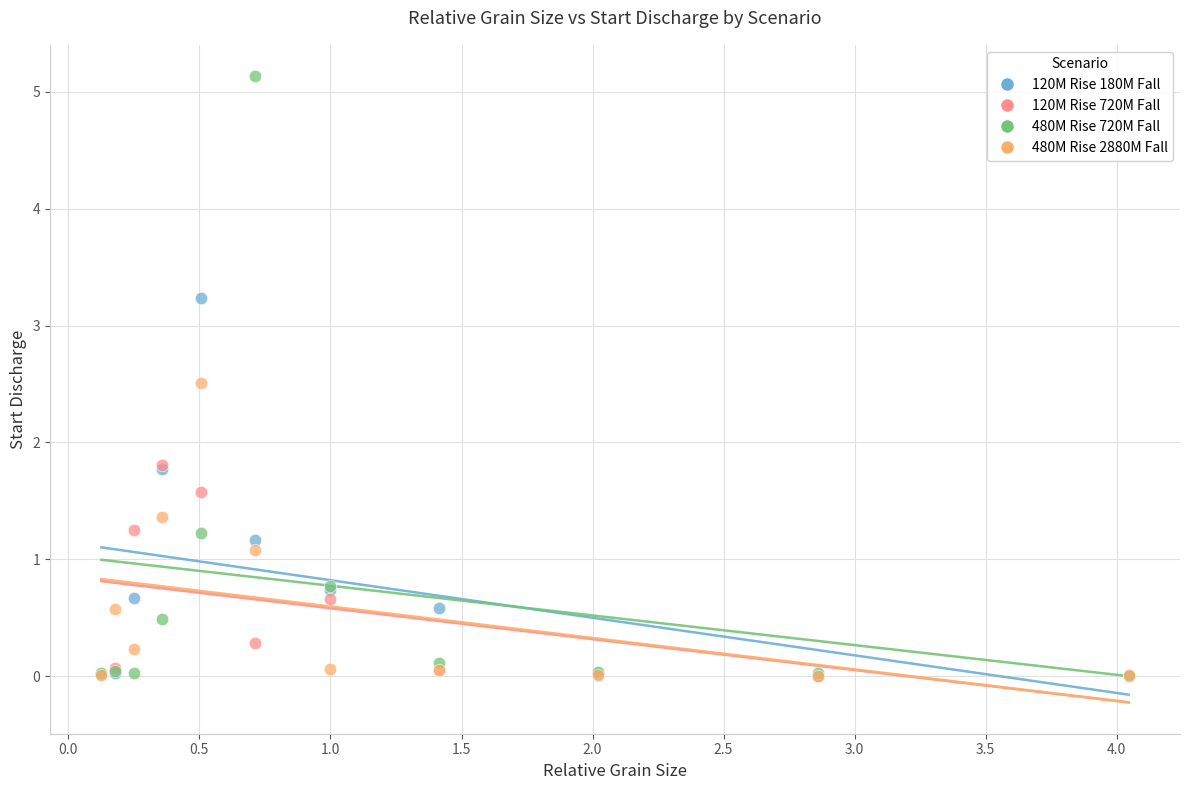

Which series reaches the maximum Y coordinate?

480M Rise 720M Fall